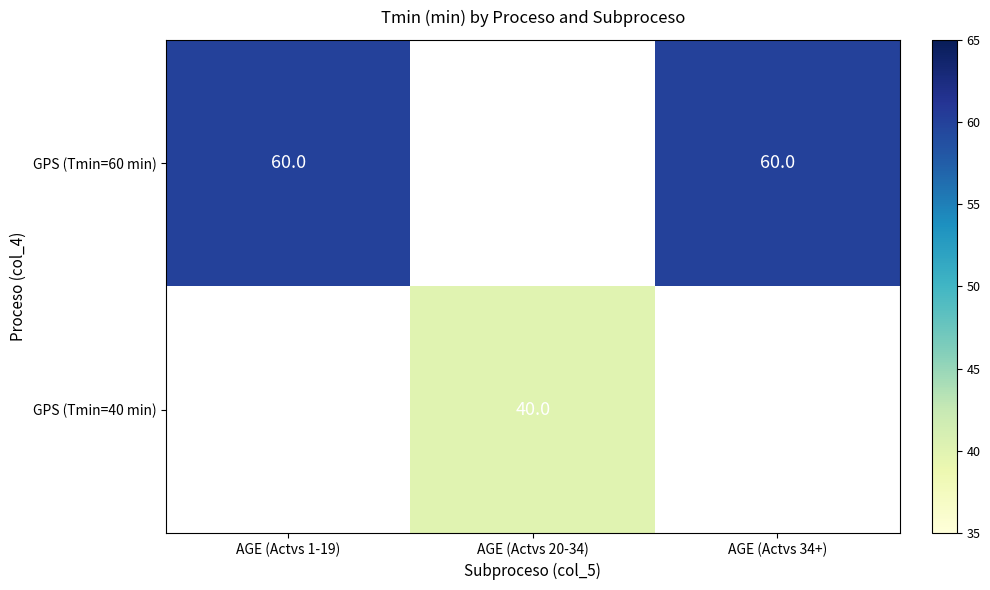

Is the value of GPS (Tmin=60 min) at AGE (Actvs 1-19) greater than the value of GPS (Tmin=40 min) at AGE (Actvs 20-34)?

Yes